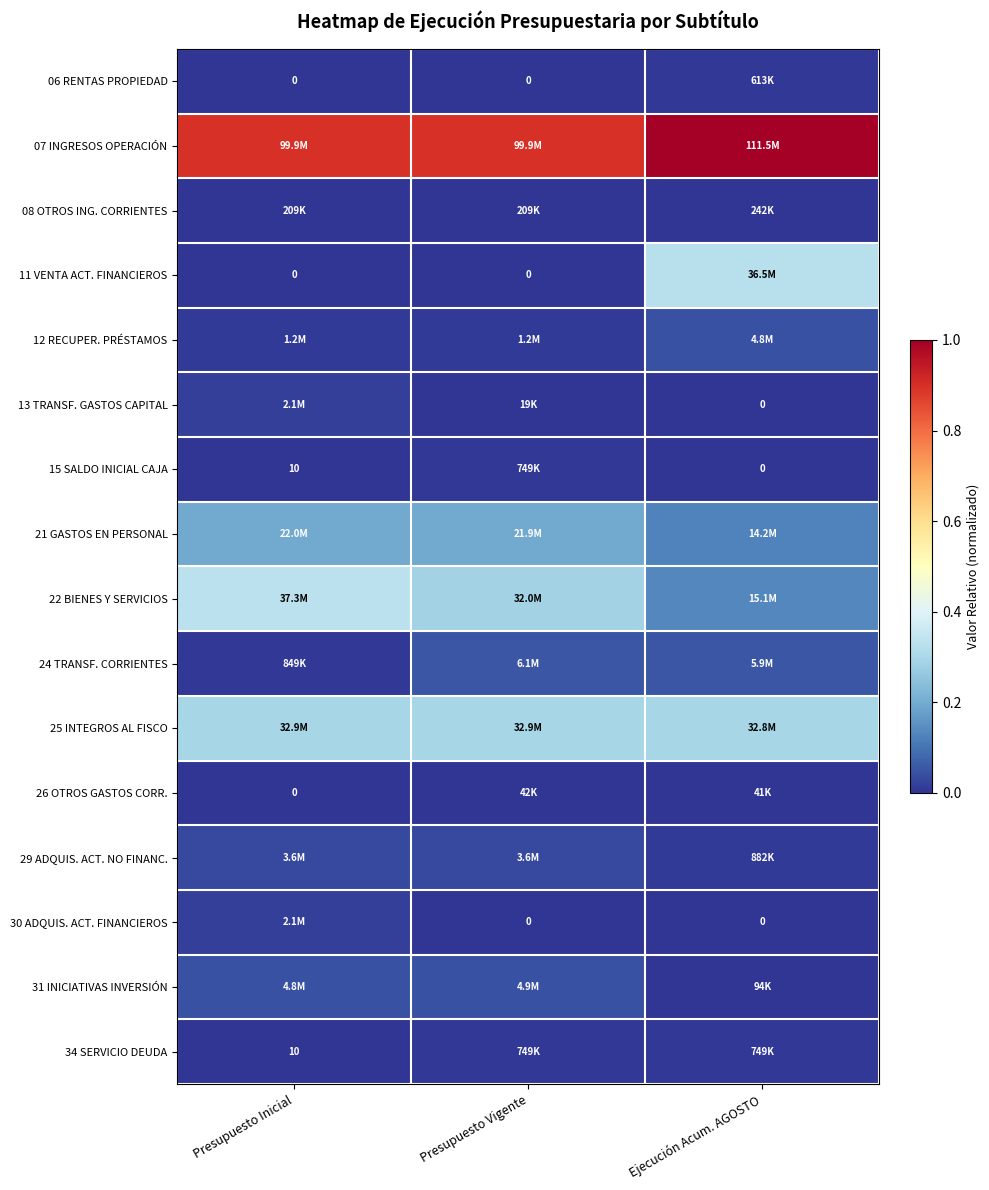

Which series has the largest range (max minus min)?

11 VENTA ACT. FINANCIEROS